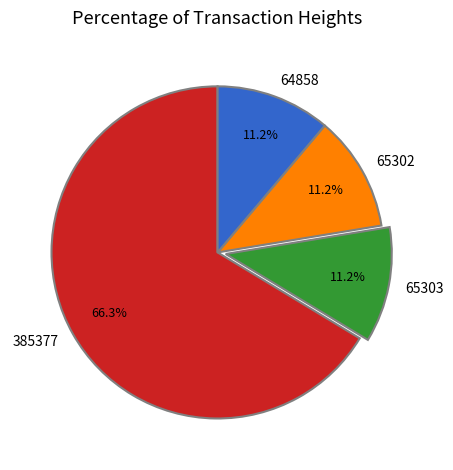

What is the ratio of the value at 385377 to the value at 65302?

5.9